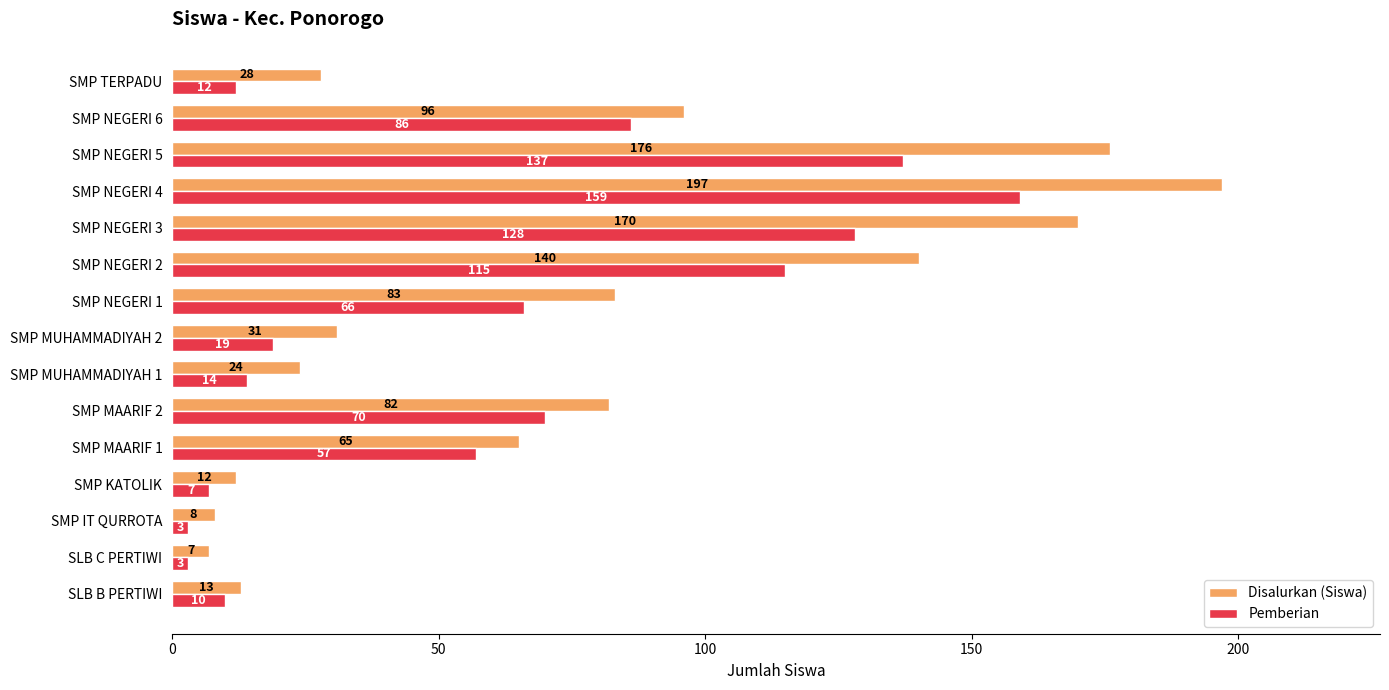

Rank the series by their maximum value, from highest to lowest.

Disalurkan (Siswa), Pemberian